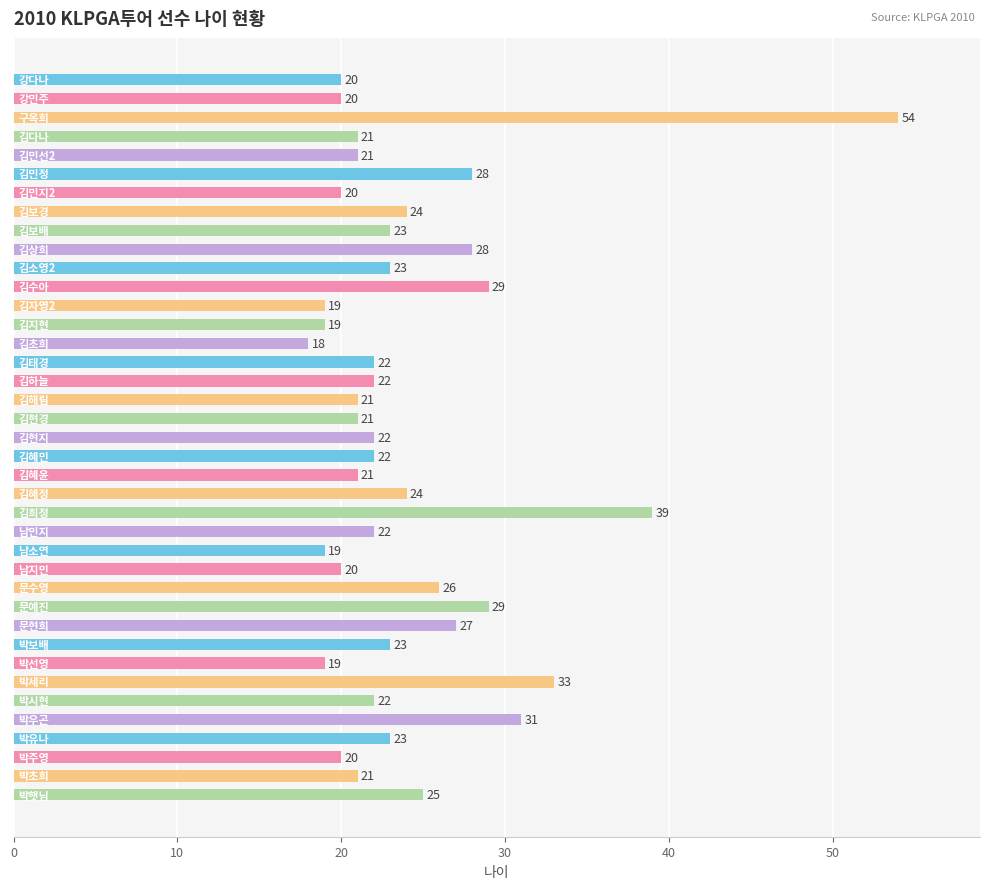

What is the value of the 23rd bar from the top?

24